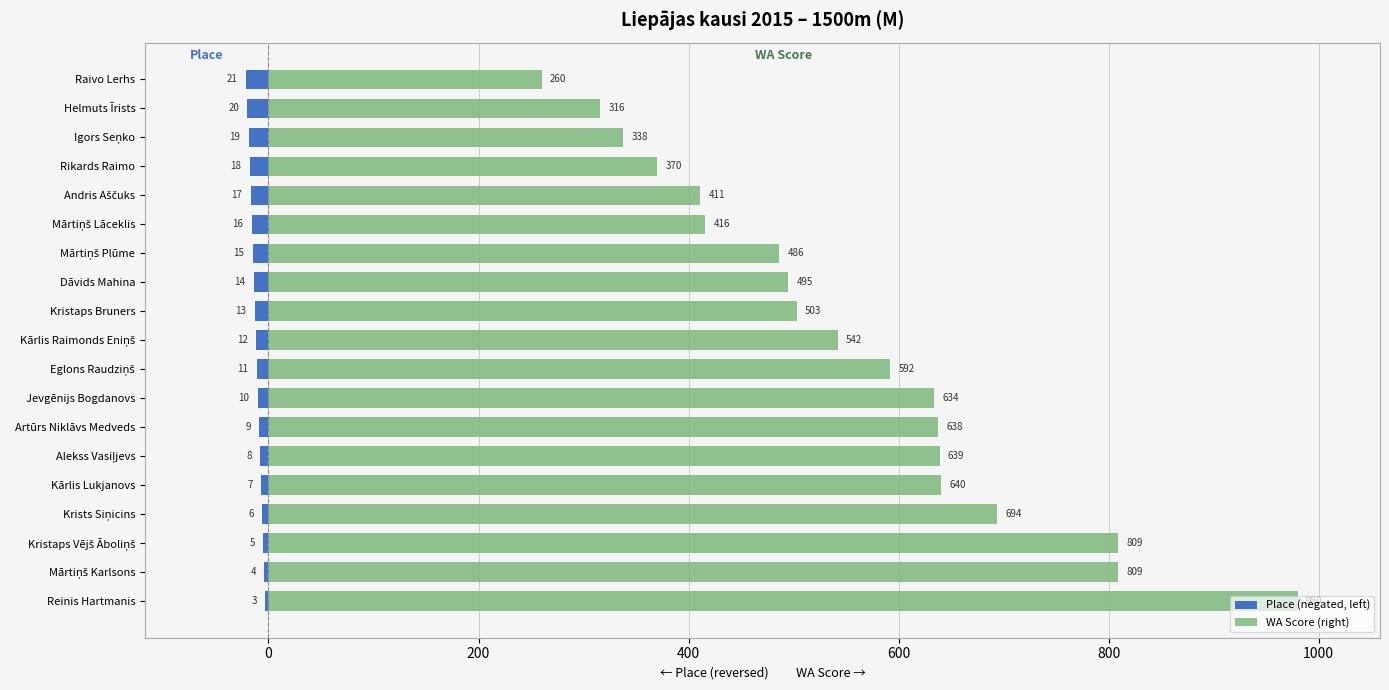

Reading left to right, transcribe all the data shown in this chart.

Place (negated, left): -3	-4	-5	-6	-7	-8	-9	-10	-11	-12	-13	-14	-15	-16	-17	-18	-19	-20	-21
WA Score (right): 980	809	809	694	640	639	638	634	592	542	503	495	486	416	411	370	338	316	260